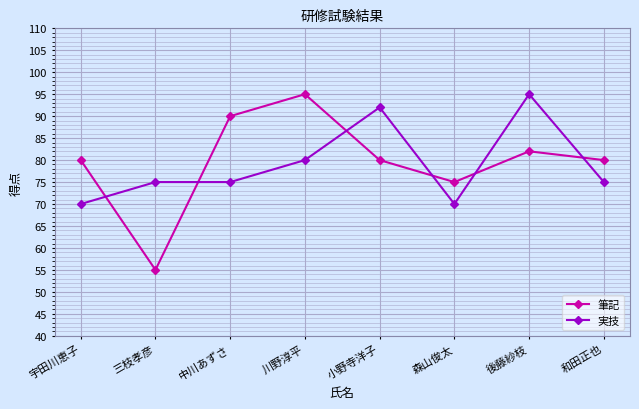

Reading left to right, transcribe all the data shown in this chart.

筆記: 80	55	90	95	80	75	82	80
実技: 70	75	75	80	92	70	95	75